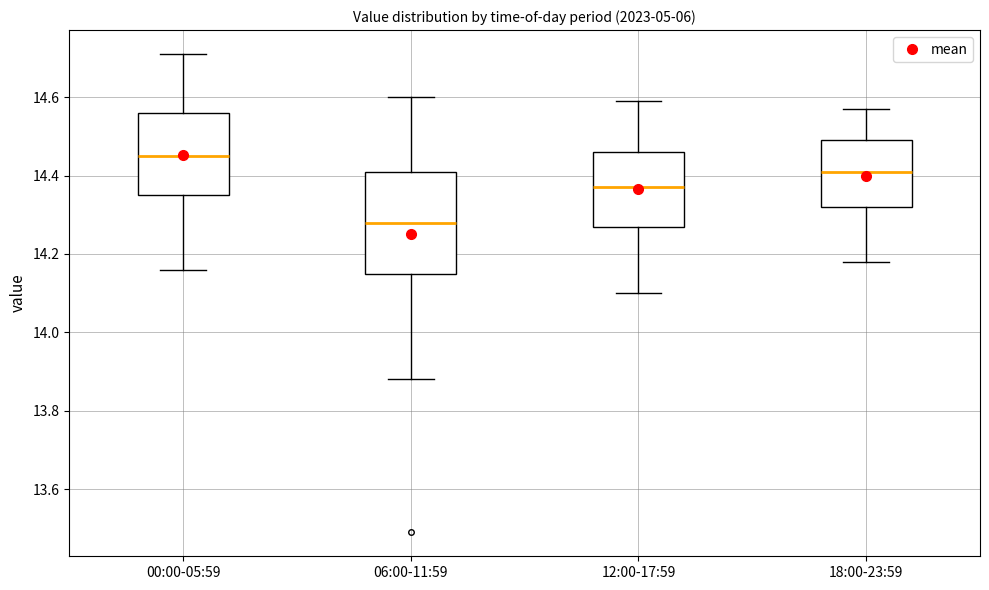

Reading left to right, transcribe this box plot: for each box, give where its median line is, the range the box spans, and where its two whiskers end, as read against the y-axis. The values are not printed on the chart, so give them approximately, as read against the axis.

00:00-05:59: median 14.46, box 14.36 to 14.56, whiskers 14.16 to 14.72
06:00-11:59: median 14.28, box 14.16 to 14.42, whiskers 13.88 to 14.60
12:00-17:59: median 14.38, box 14.28 to 14.46, whiskers 14.10 to 14.60
18:00-23:59: median 14.42, box 14.32 to 14.50, whiskers 14.18 to 14.58